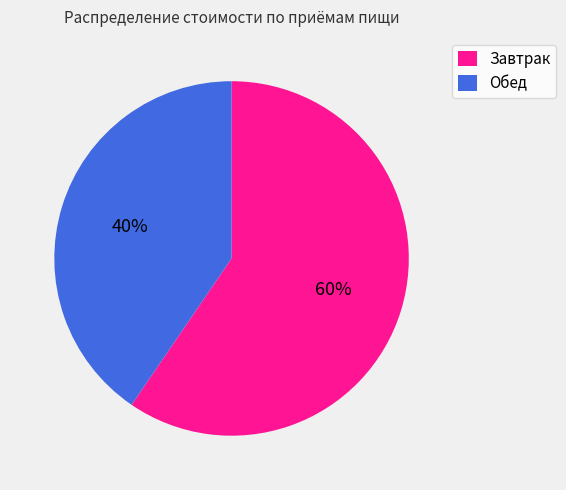

Is Обед the majority of the pie?

No